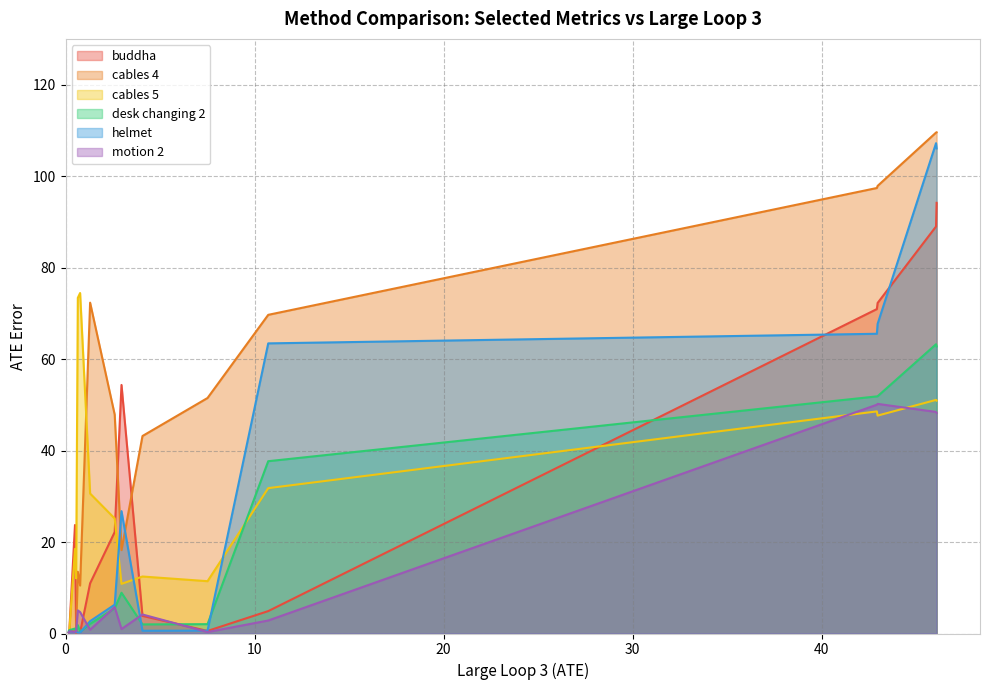

What is the spread (max minus min) of values at ROSEFusion?

42.4